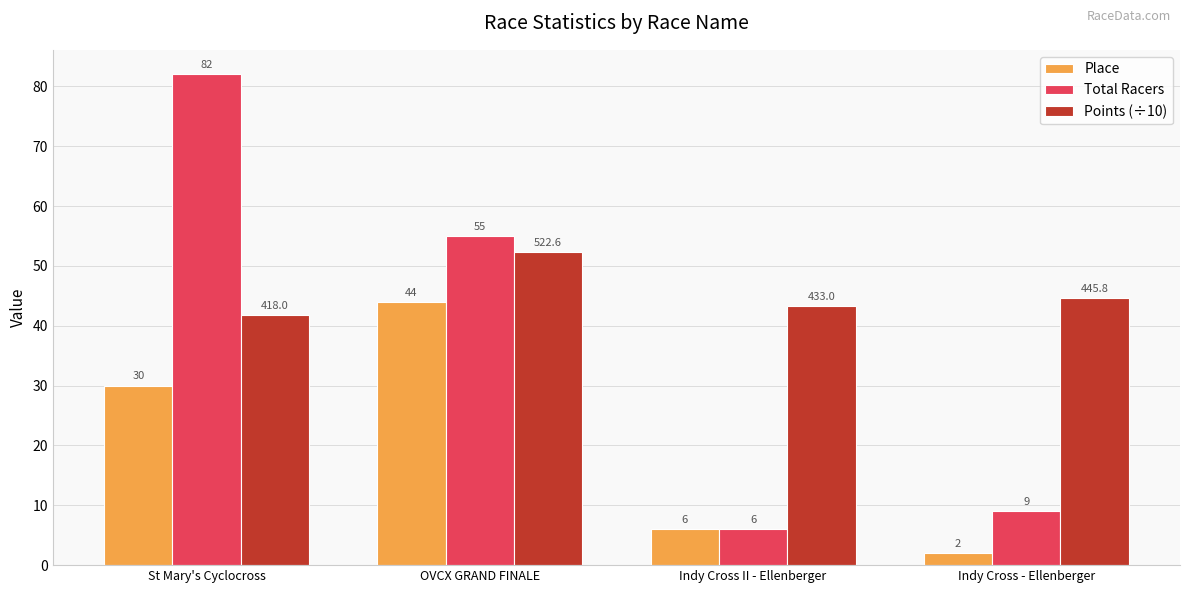

Rank the series at OVCX GRAND FINALE from lowest to highest value.

Place, Points (÷10), Total Racers